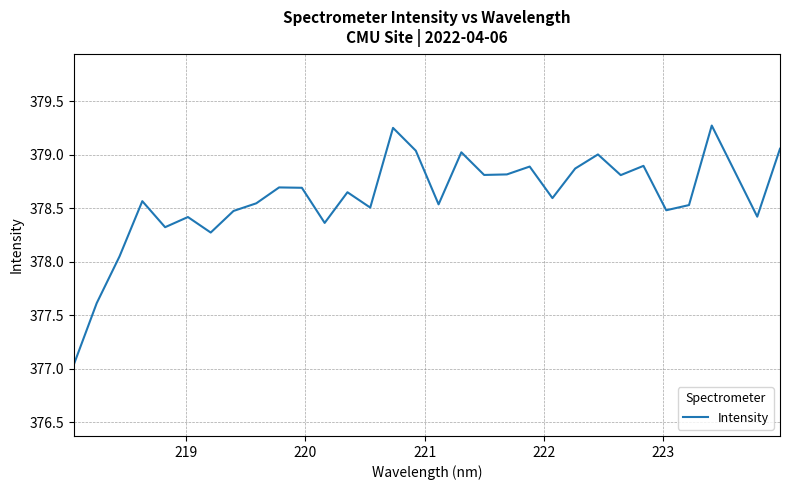

How many values are below 378?

2